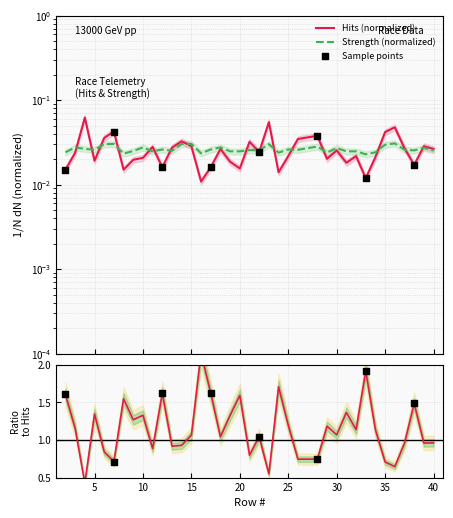

Which series contains the highest Y value?

Hits